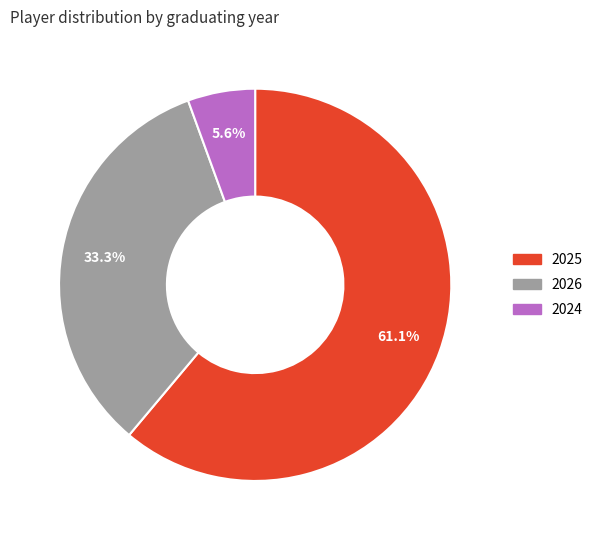

How many segments does this pie chart have?

3